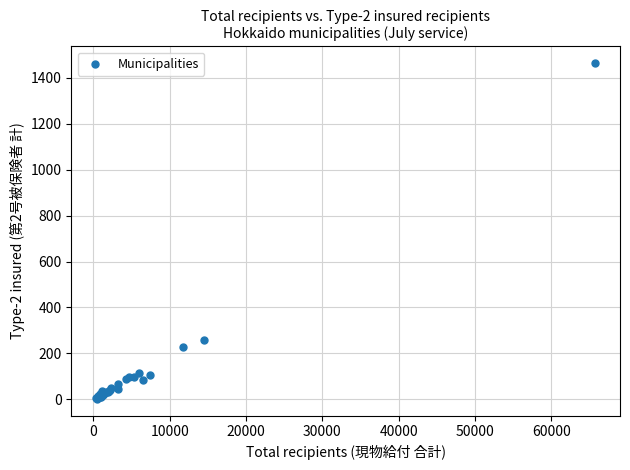

What Y value in the scatter plot is closest to 733?

259